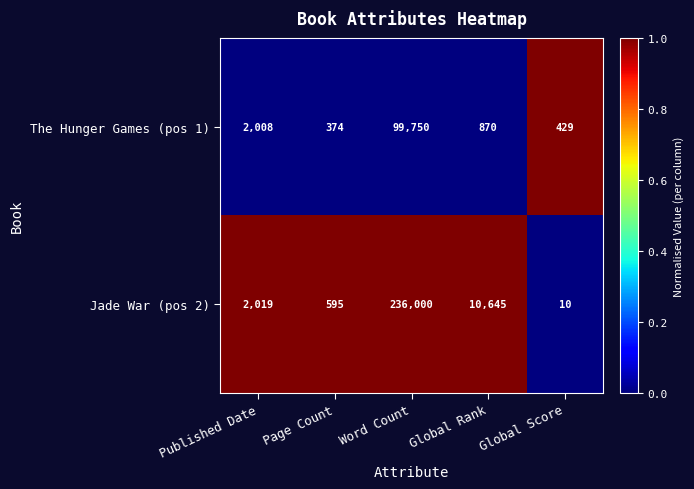

The value of Jade War (pos 2) at Published Date is 2019. True or false?

True